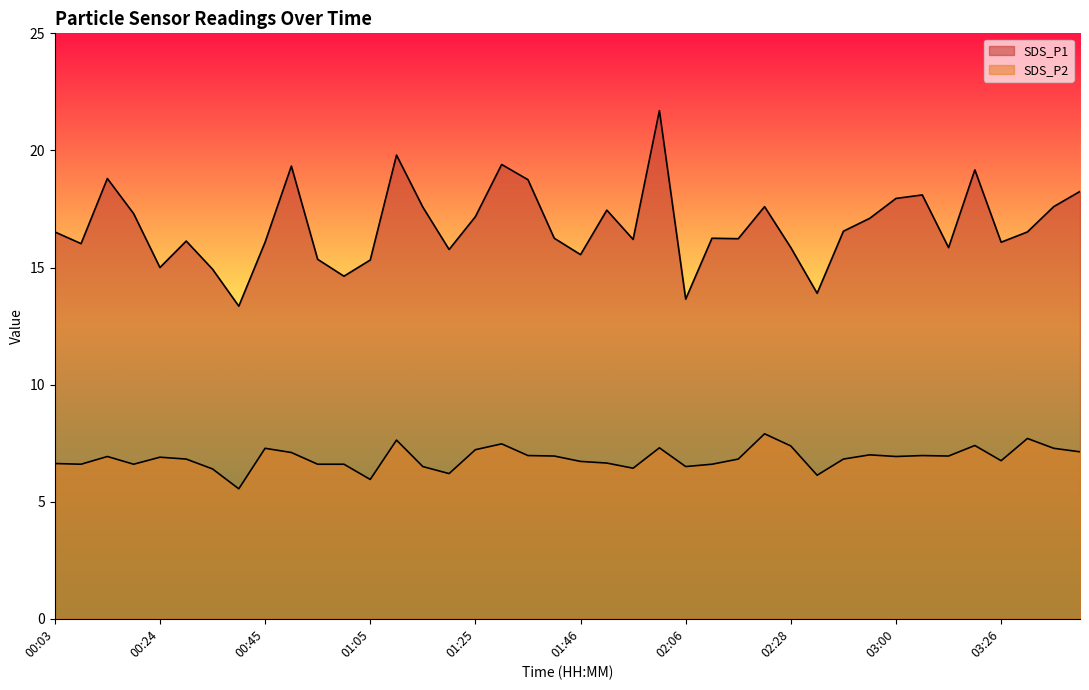

What is the greatest value displayed?

21.7